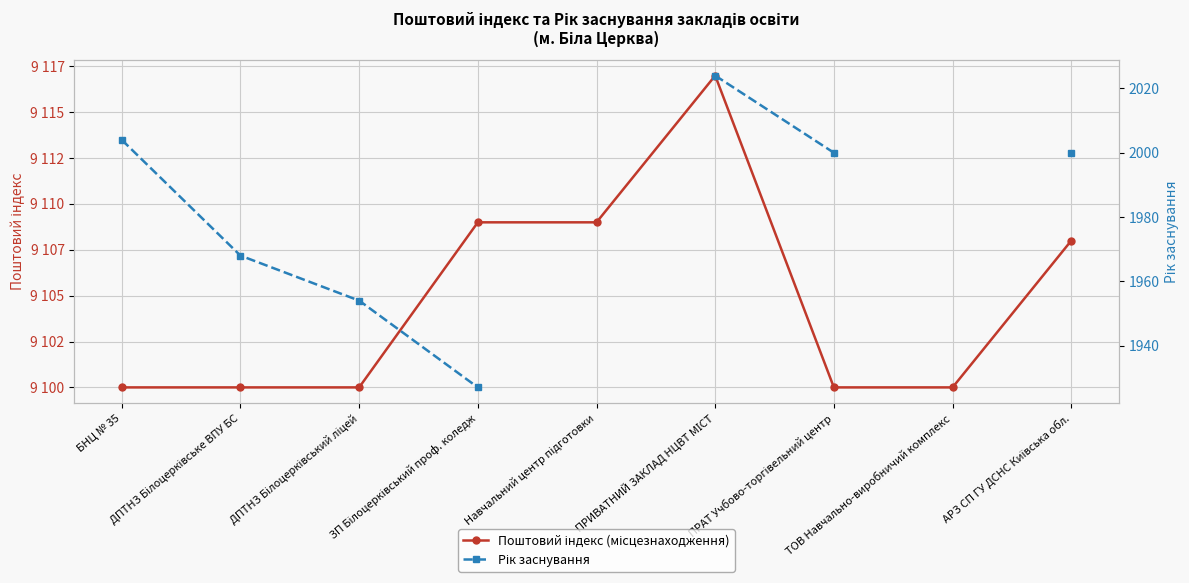

Which category has the highest value in the Рік заснування series?

ПРИВАТНИЙ ЗАКЛАД НЦВТ МІСТ